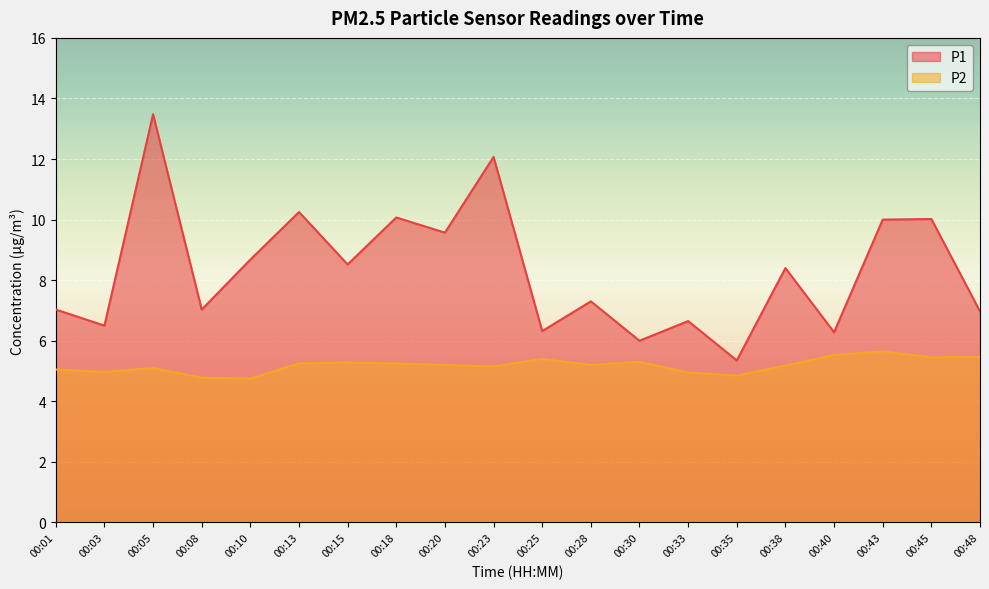

True or false: P2 and P1 cross at least once.

False